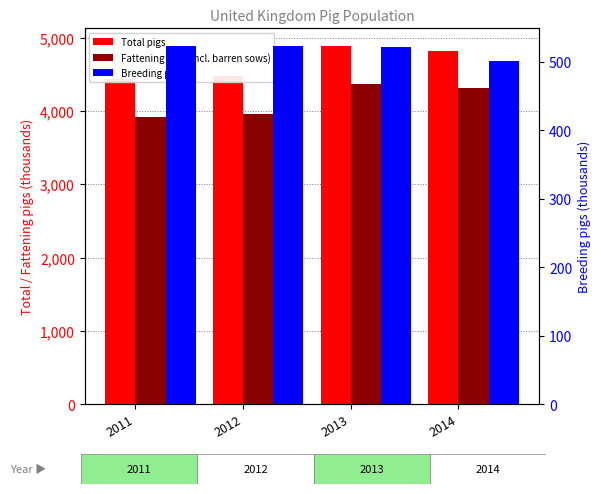

What is the value of the Fattening pigs (incl. barren sows) bar at the 3rd from the left?

4363